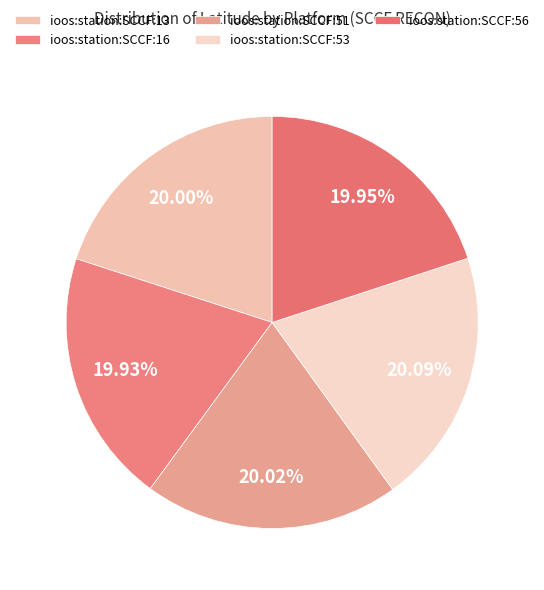

Is there any slice that represents more than half of the pie?

No